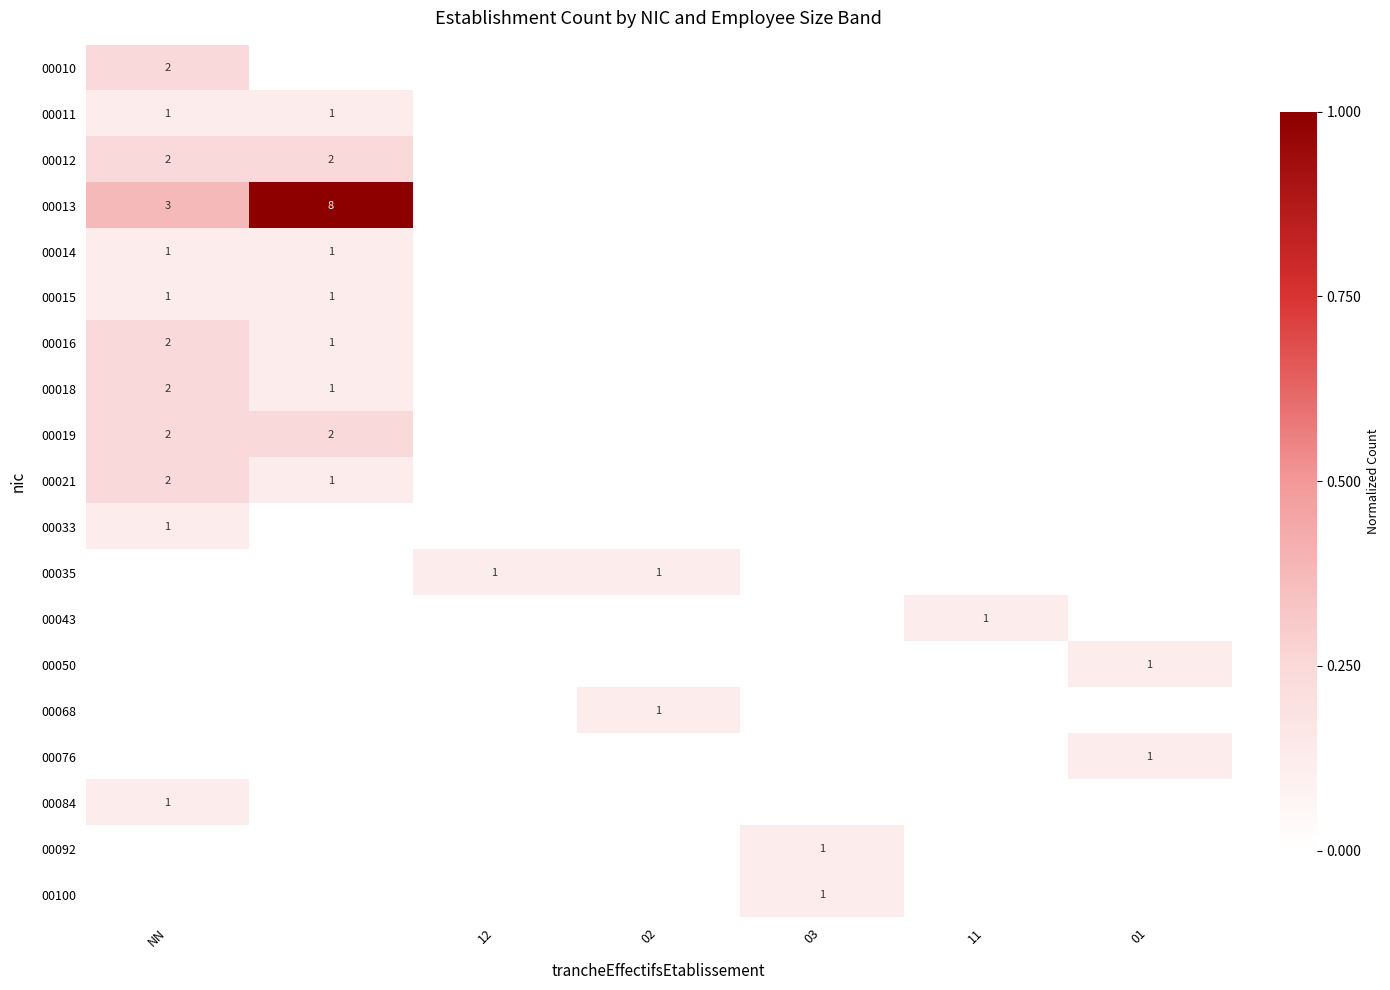

True or false: 00011 has a value of 0 at NN.

False